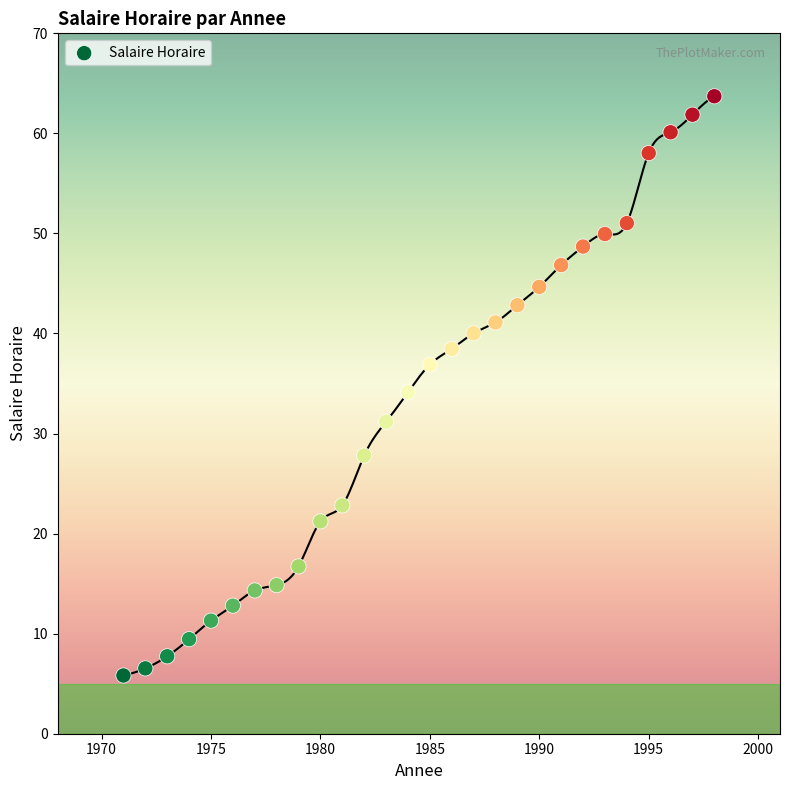

What is the range of X values (max minus min)?

27.0